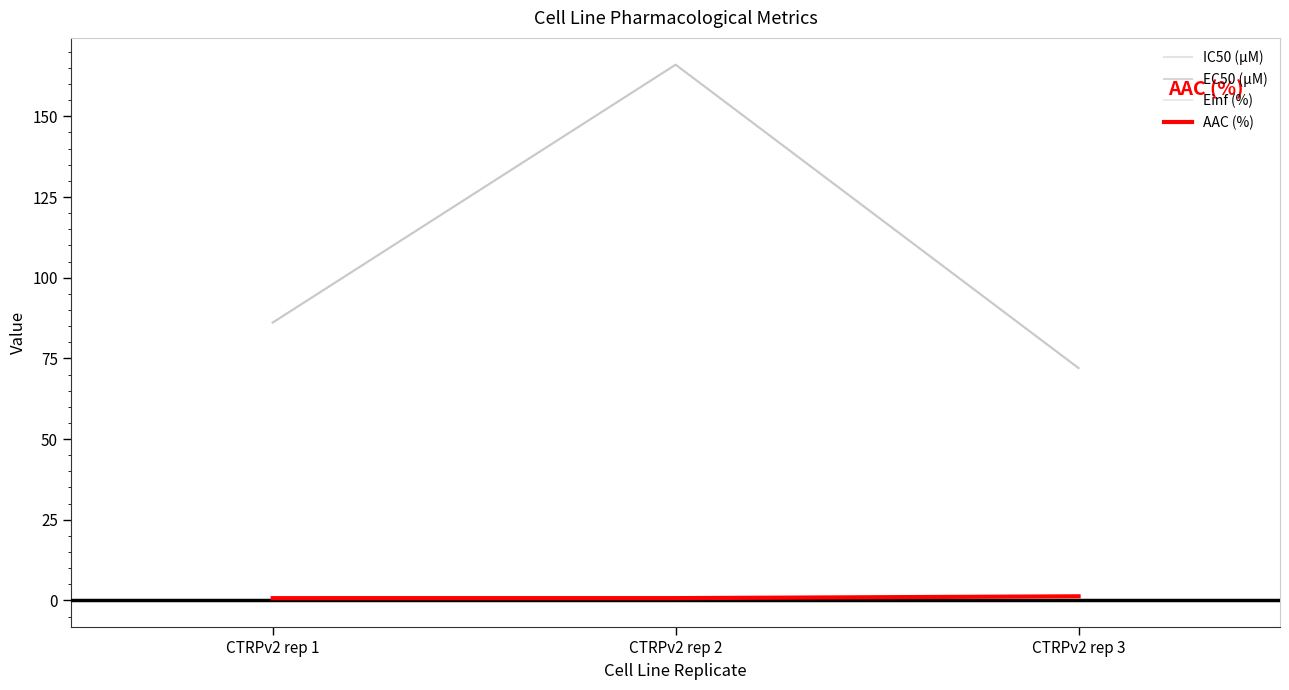

What is the sum of the EC50 (µM) values at CTRPv2 rep 2 and CTRPv2 rep 3?

238.0